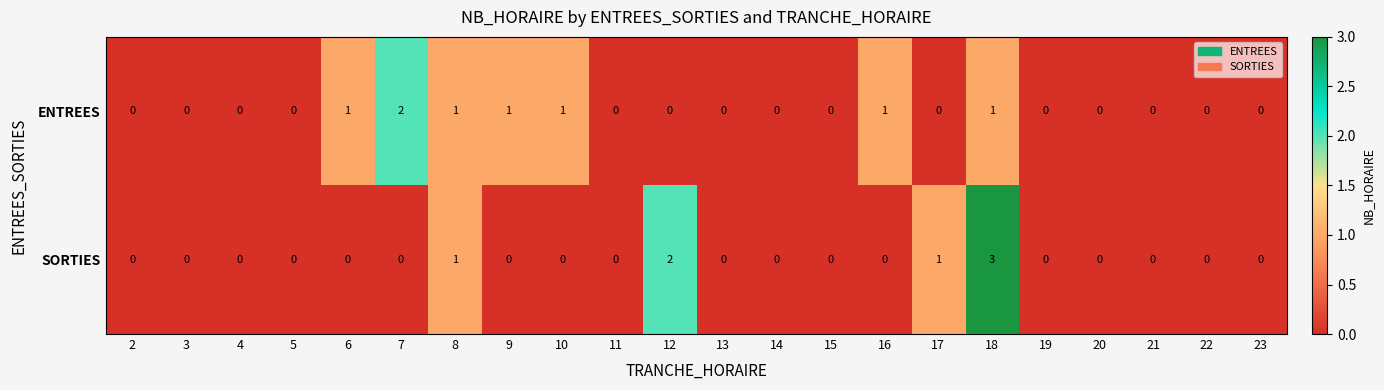

What is the total value across all series at 8?

2